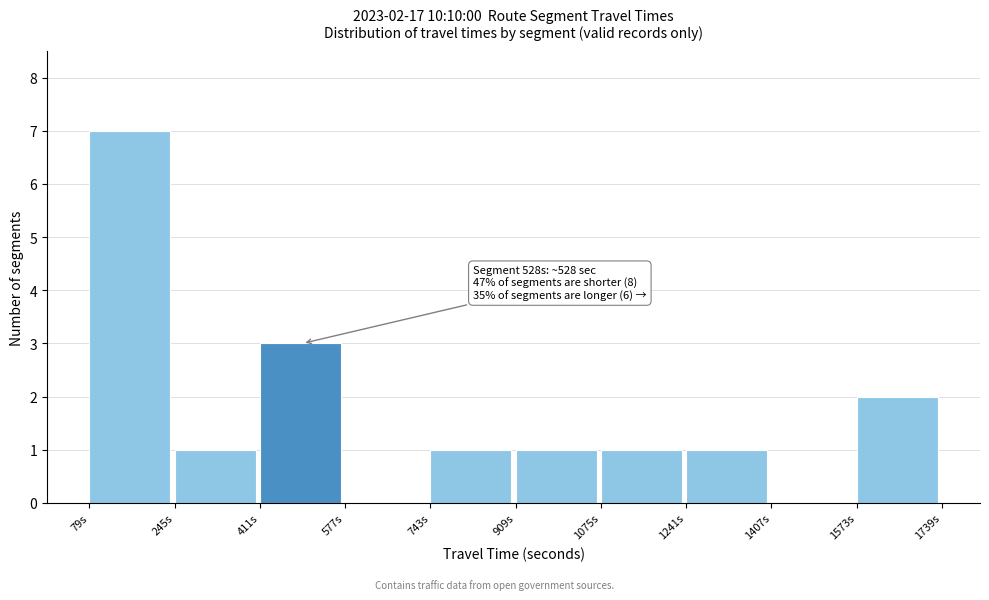

Which range on the x-axis has the tallest bar?

80 to 240